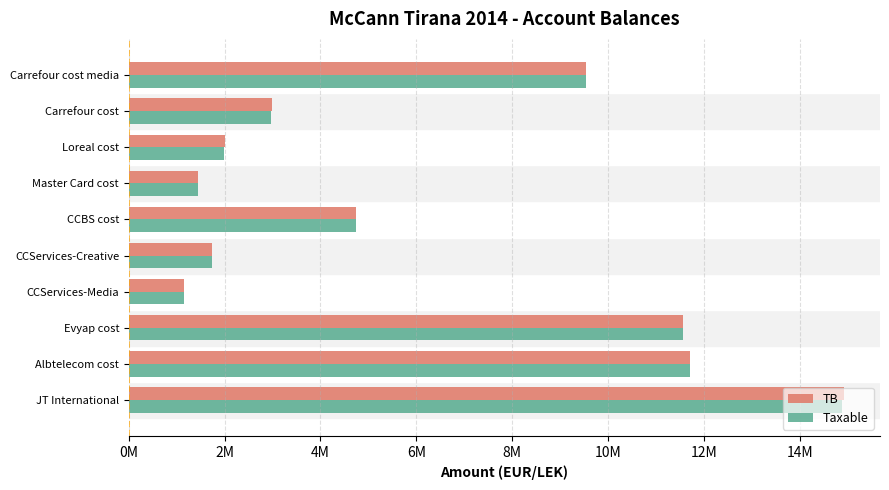

What is the smallest value displayed?

1.1